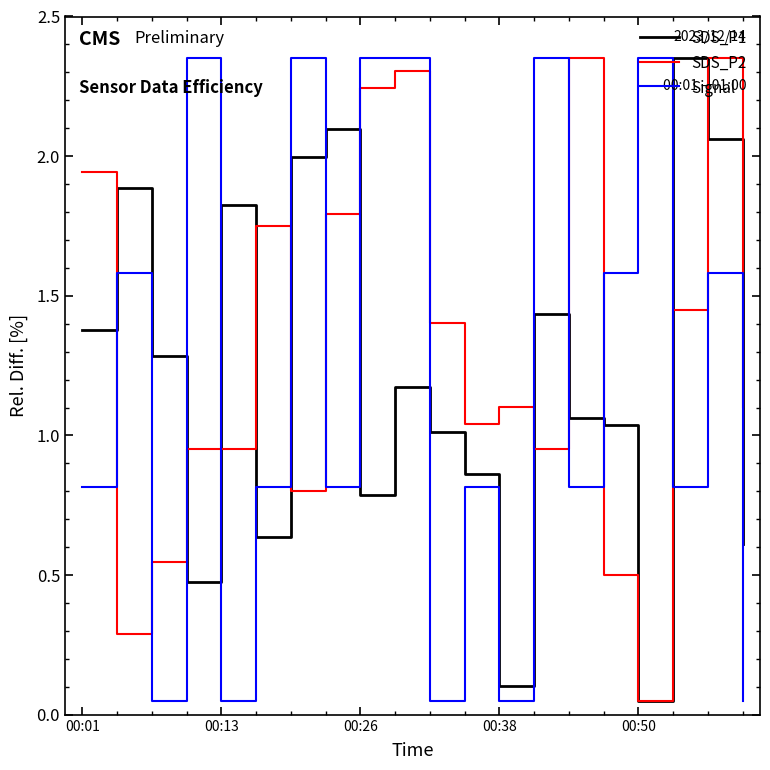

After their last crossing, which series has the higher values: SDS_P2 or Signal?

SDS_P2